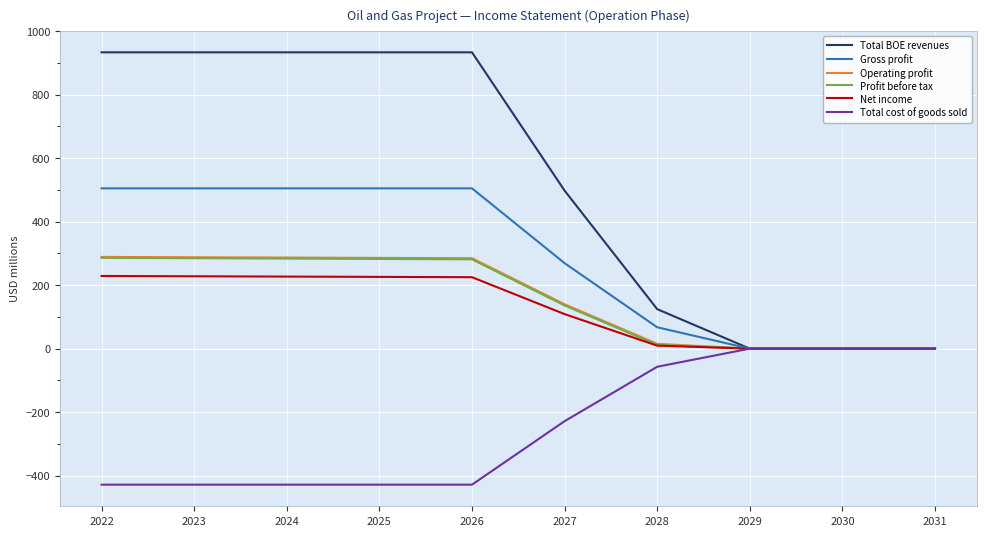

Which series has the widest spread of values?

Total BOE revenues